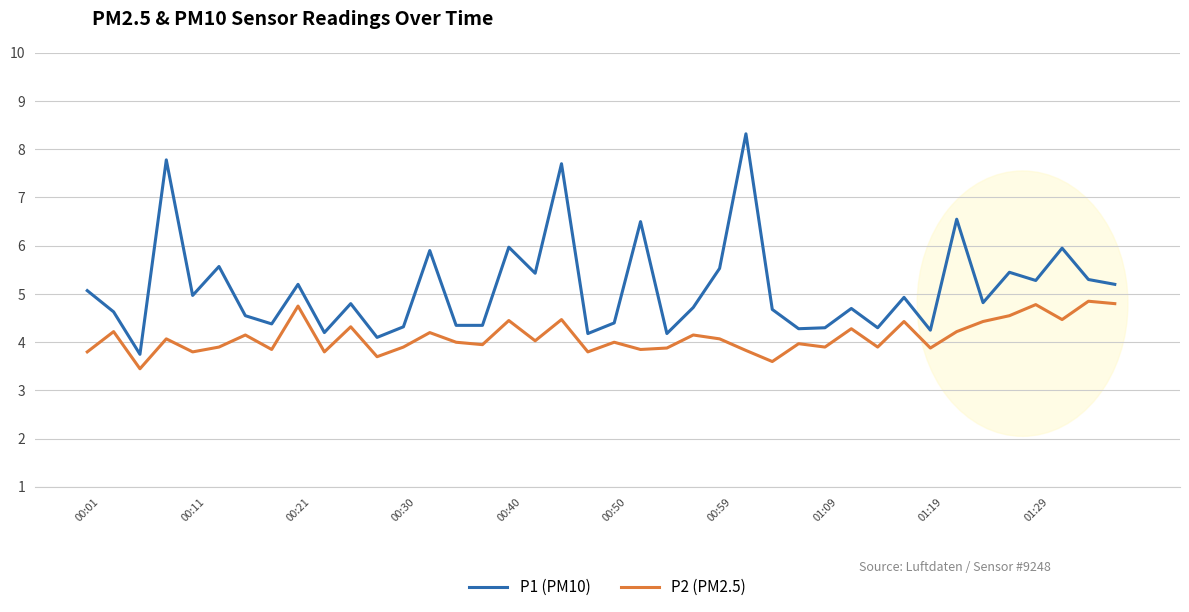

What is the sum of all P1 (PM10) values?

204.8